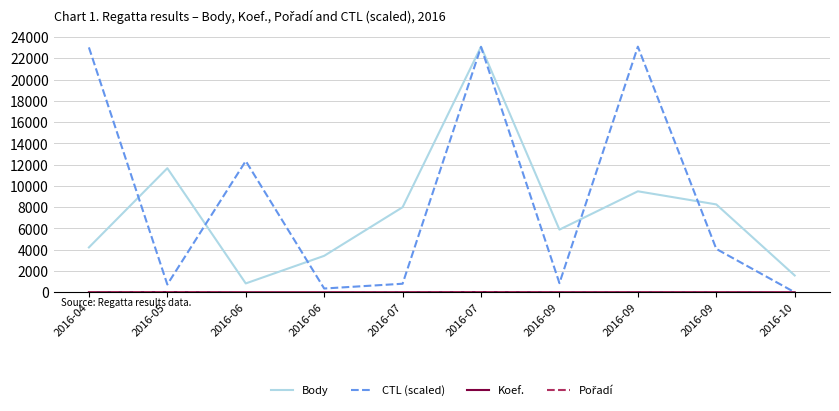

How many lines are shown in the chart?

4